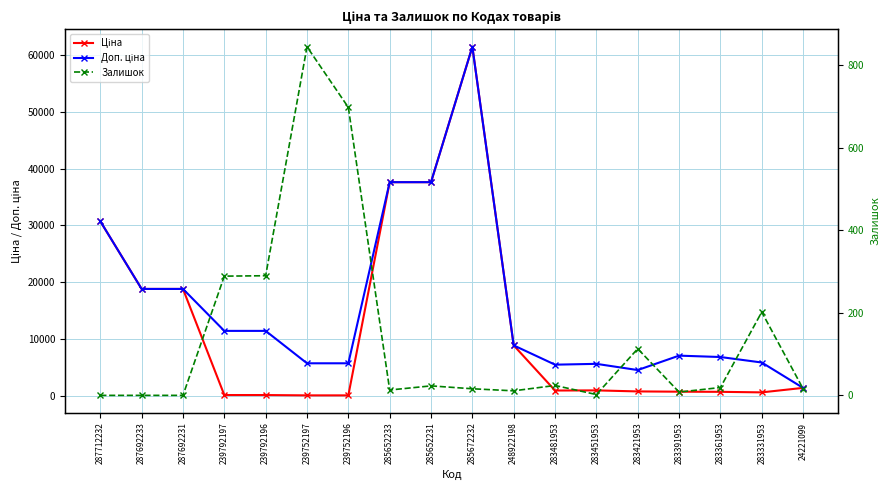

Does the chart have visible grid lines?

Yes